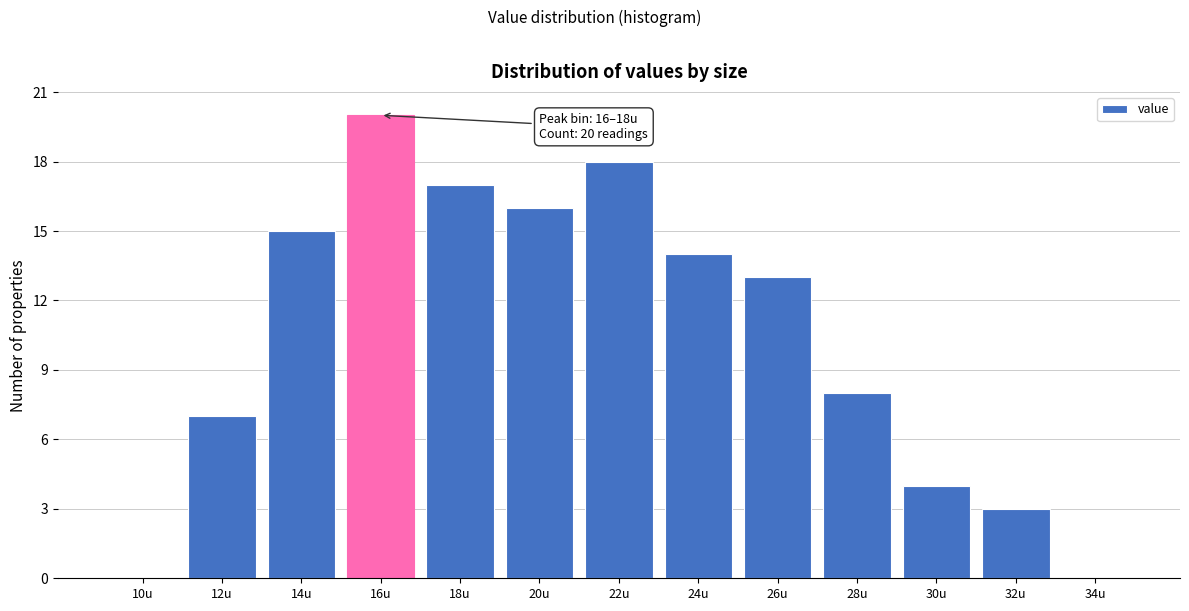

Reading right to left, transcribe all the data shown in this chart.

34u=0	32u=3	30u=4	28u=8	26u=13	24u=14	22u=18	20u=16	18u=17	16u=20	14u=15	12u=7	10u=0